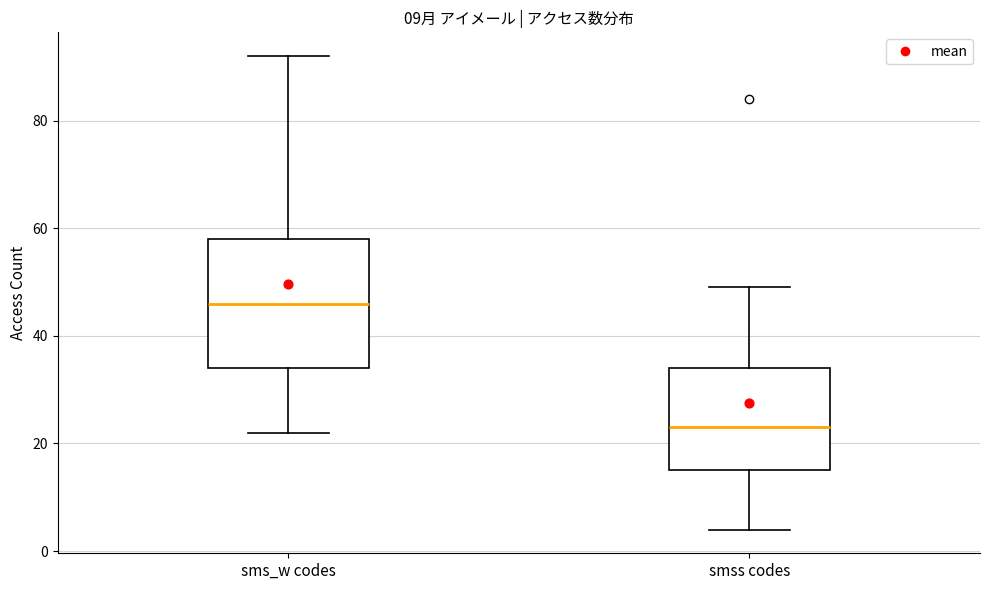

Reading left to right, transcribe this box plot: for each box, give where its median line is, the range the box spans, and where its two whiskers end, as read against the y-axis. The values are not printed on the chart, so give them approximately, as read against the axis.

sms_w codes: median 46, box 34 to 58, whiskers 22 to 92
smss codes: median 24, box 16 to 34, whiskers 4 to 50